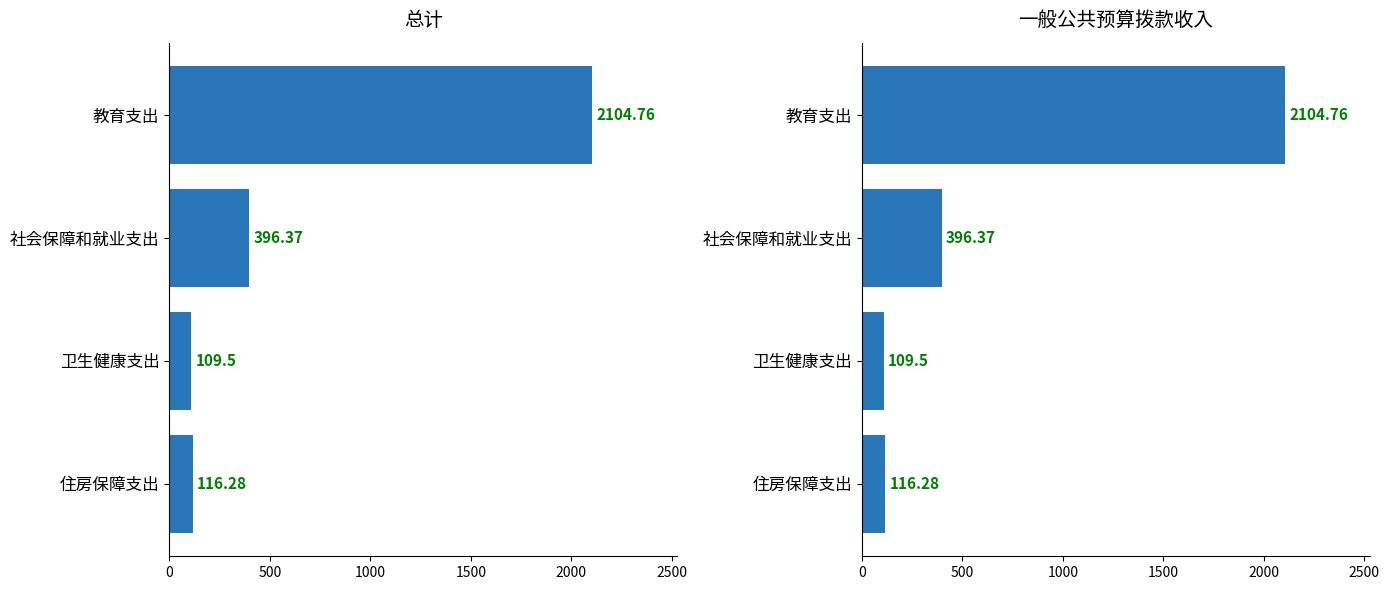

What is the maximum value for 总计?

2104.8